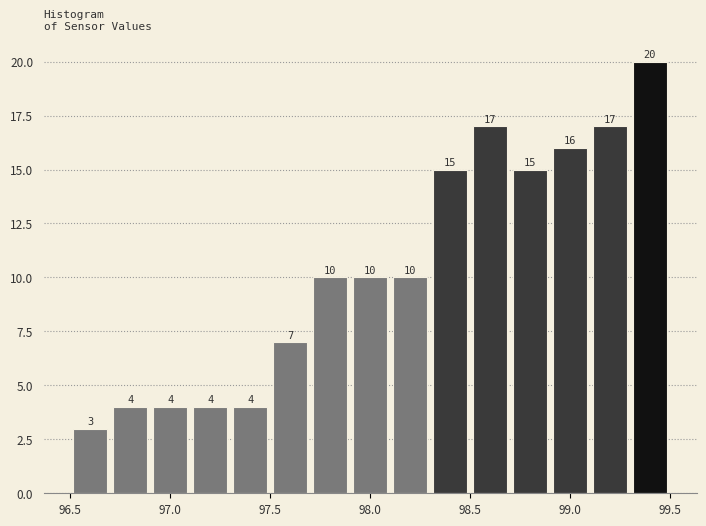

Reading left to right, transcribe this chart: for each bar, give the range it covers on the x-axis and its height.

96.5 to 96.7: 3
96.7 to 96.9: 4
96.9 to 97.1: 4
97.1 to 97.3: 4
97.3 to 97.5: 4
97.5 to 97.7: 7
97.7 to 97.9: 10
97.9 to 98.1: 10
98.1 to 98.3: 10
98.3 to 98.5: 15
98.5 to 98.7: 17
98.7 to 98.9: 15
98.9 to 99.1: 16
99.1 to 99.3: 17
99.3 to 99.5: 20